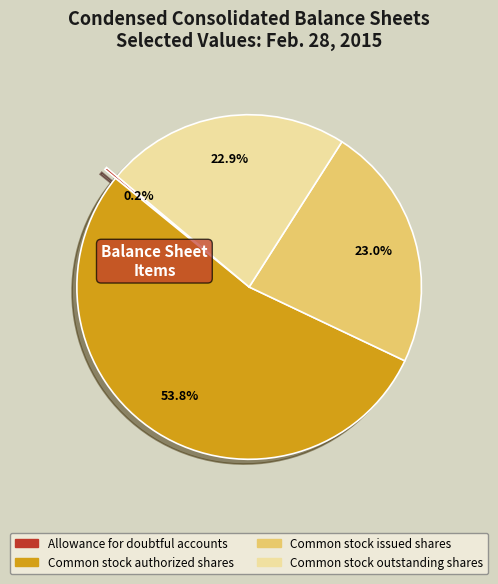

Which category accounts for the majority?

Common stock authorized shares